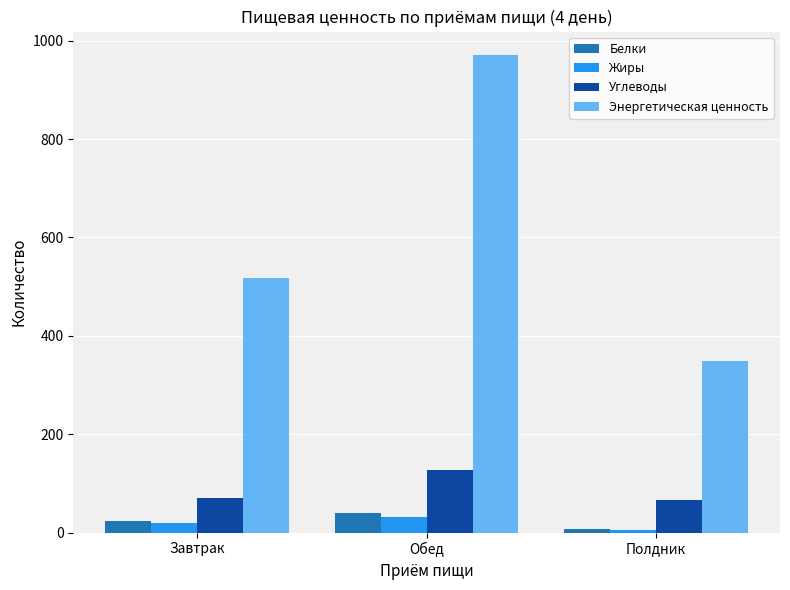

What is the minimum value for Белки?

8.0